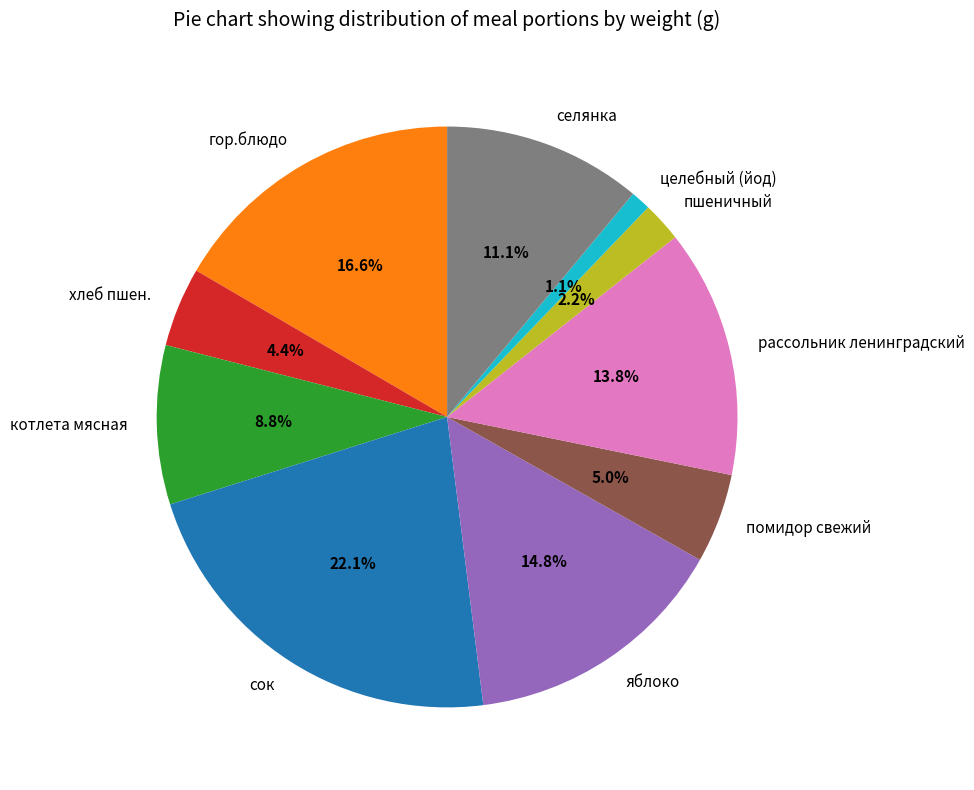

Which category has the smallest portion of the pie?

целебный (йод)